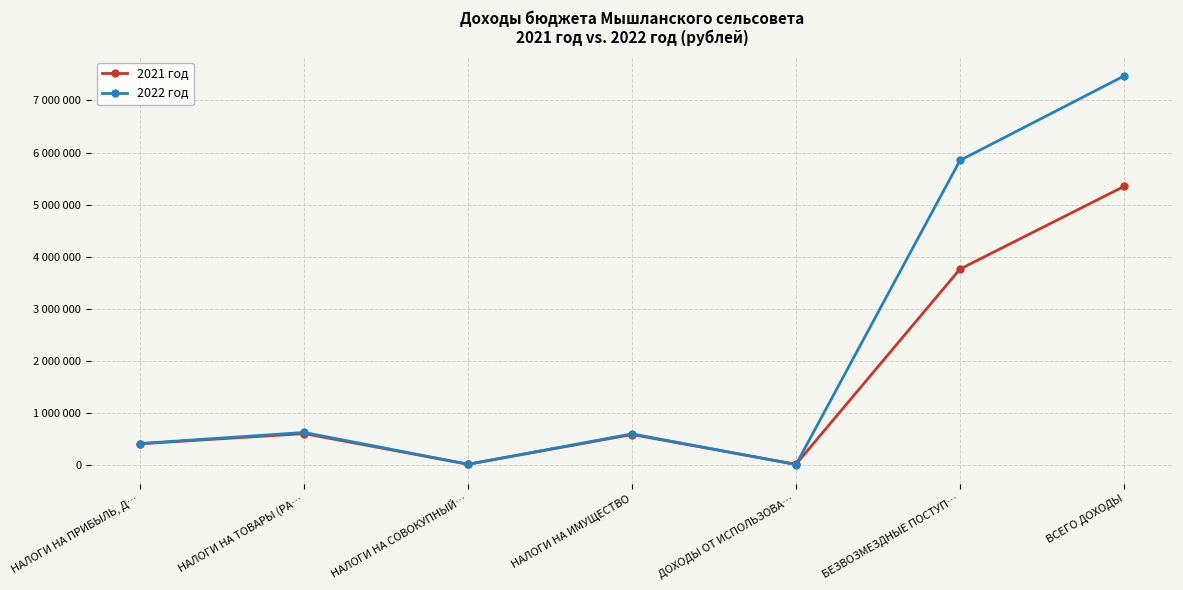

True or false: 2022 год has a value of 10049935 at БЕЗВОЗМЕЗДНЫЕ ПОСТУП….

False